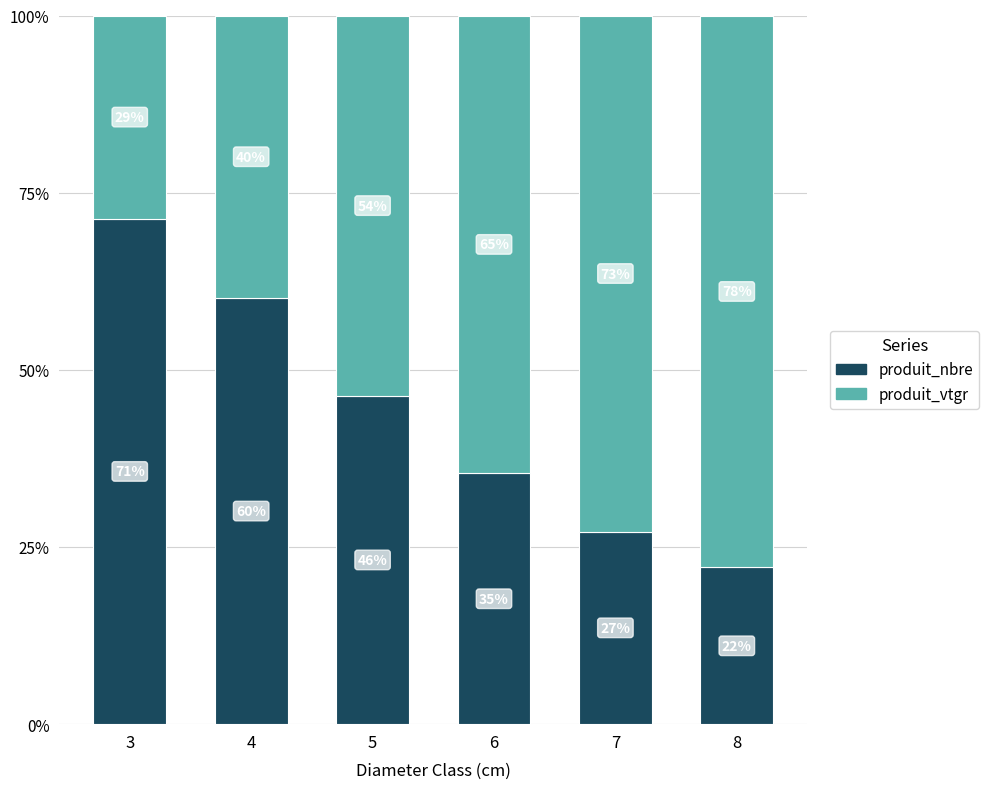

List the series in order of their peak value, lowest first.

produit_nbre, produit_vtgr